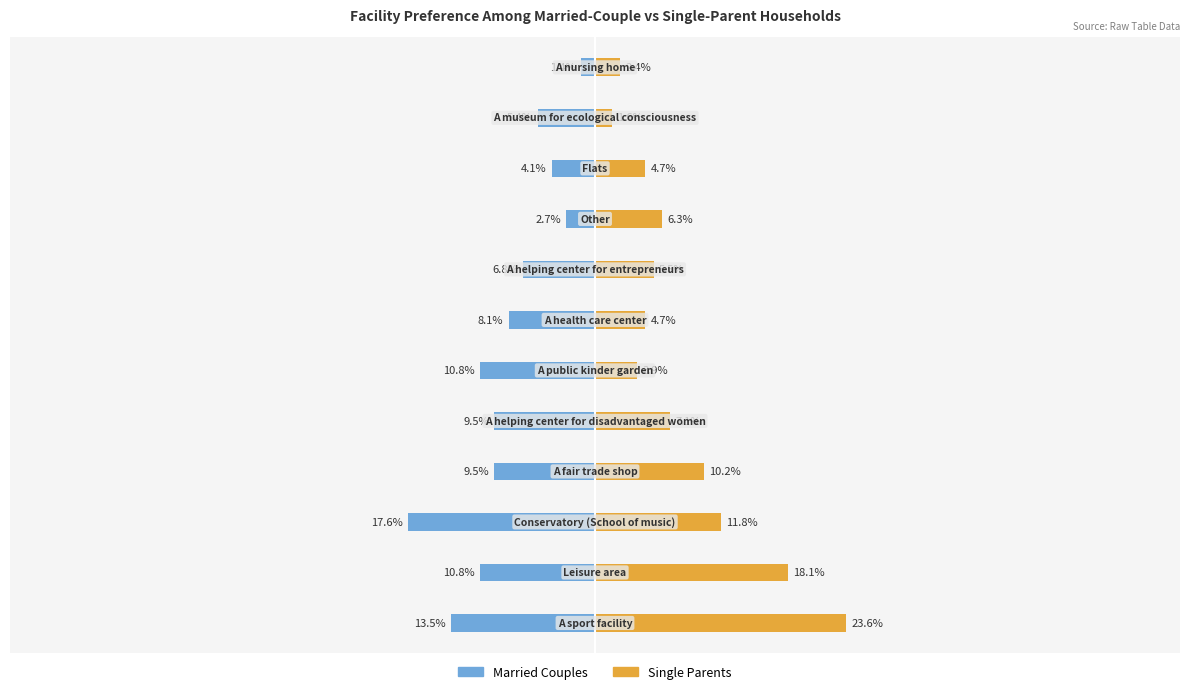

What is the minimum value shown in the chart?

-17.6